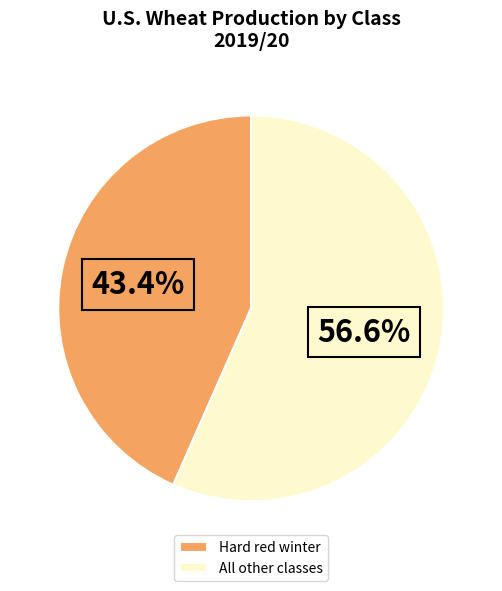

What is the largest slice in the pie chart?

All other classes